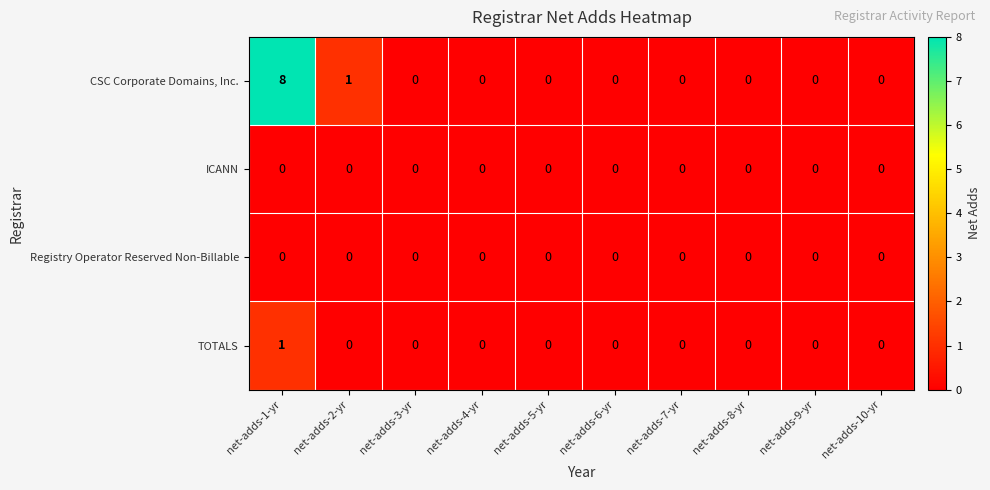

Where is CSC Corporate Domains, Inc. nearest to the value 4?

net-adds-2-yr